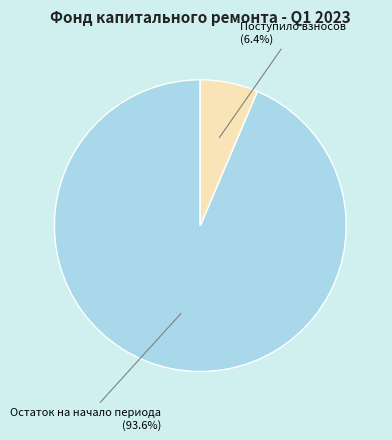

Is there any slice that represents more than half of the pie?

Yes